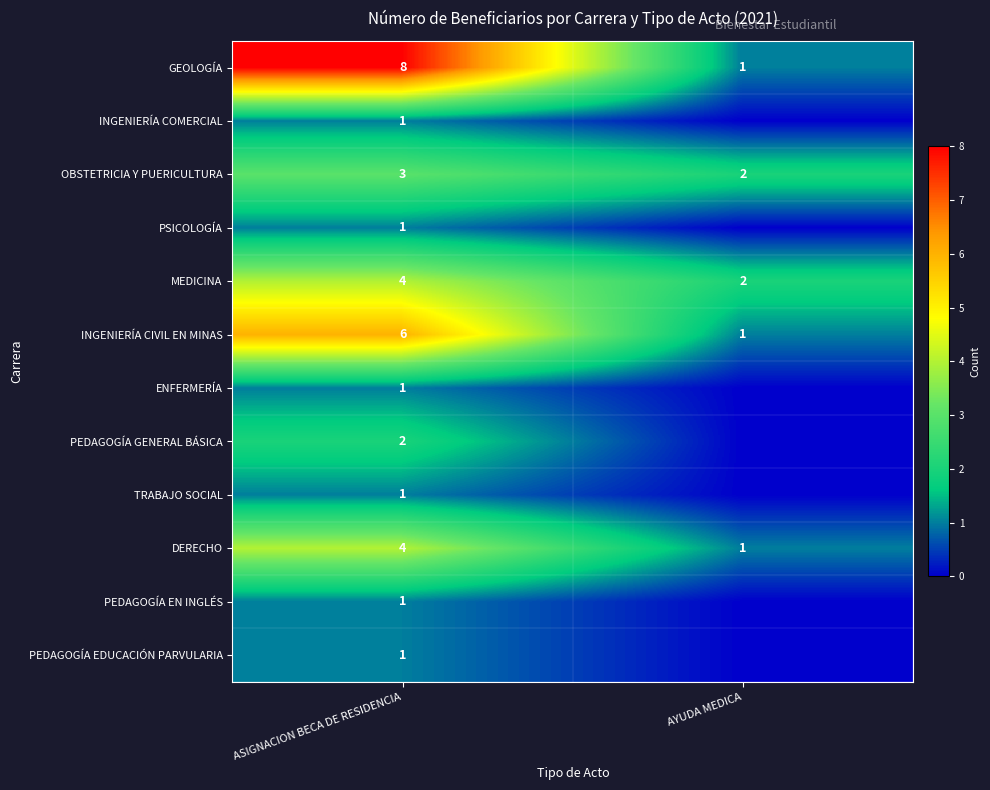

The row_4 series shows 2 at AYUDA MEDICA. True or false?

True